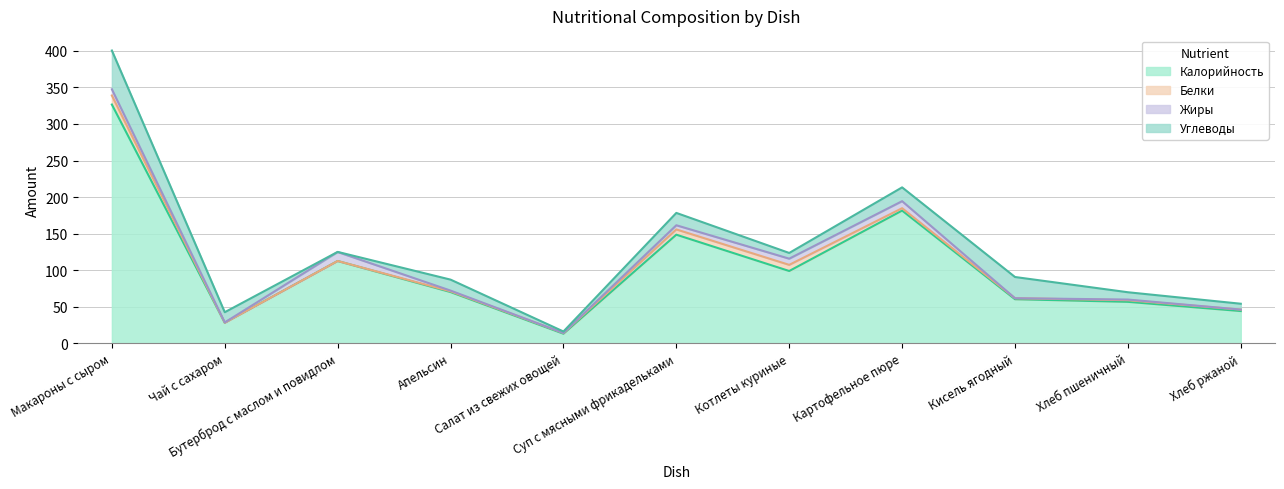

What is the total value across all series at Апельсин?

87.0